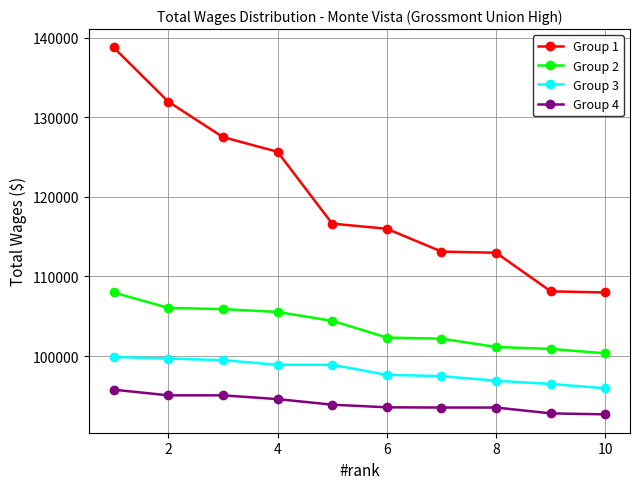

What is the sum of all Group 3 values?

981270